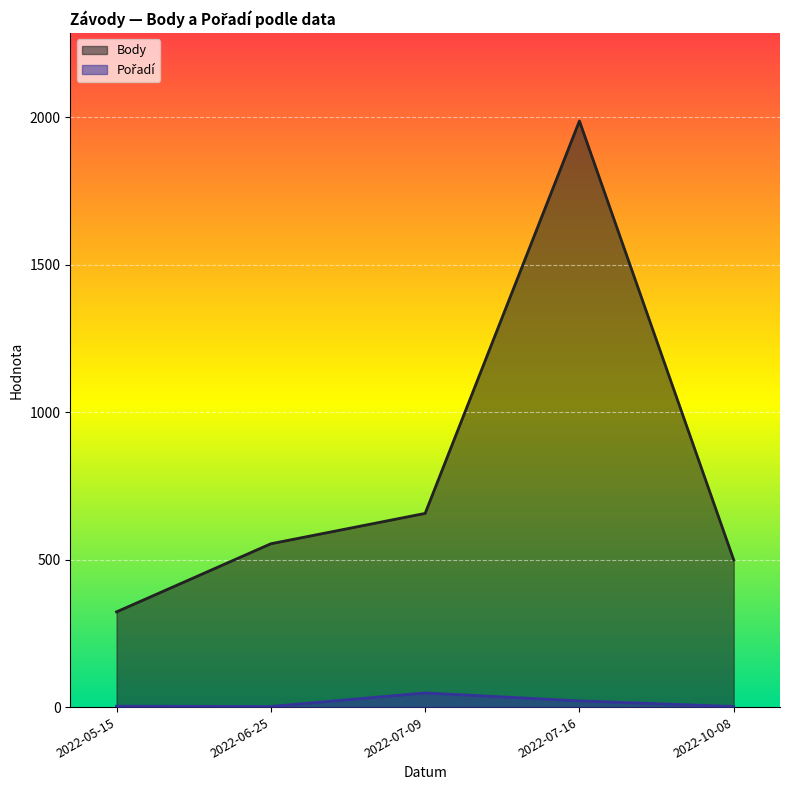

What is the smallest value displayed?

2